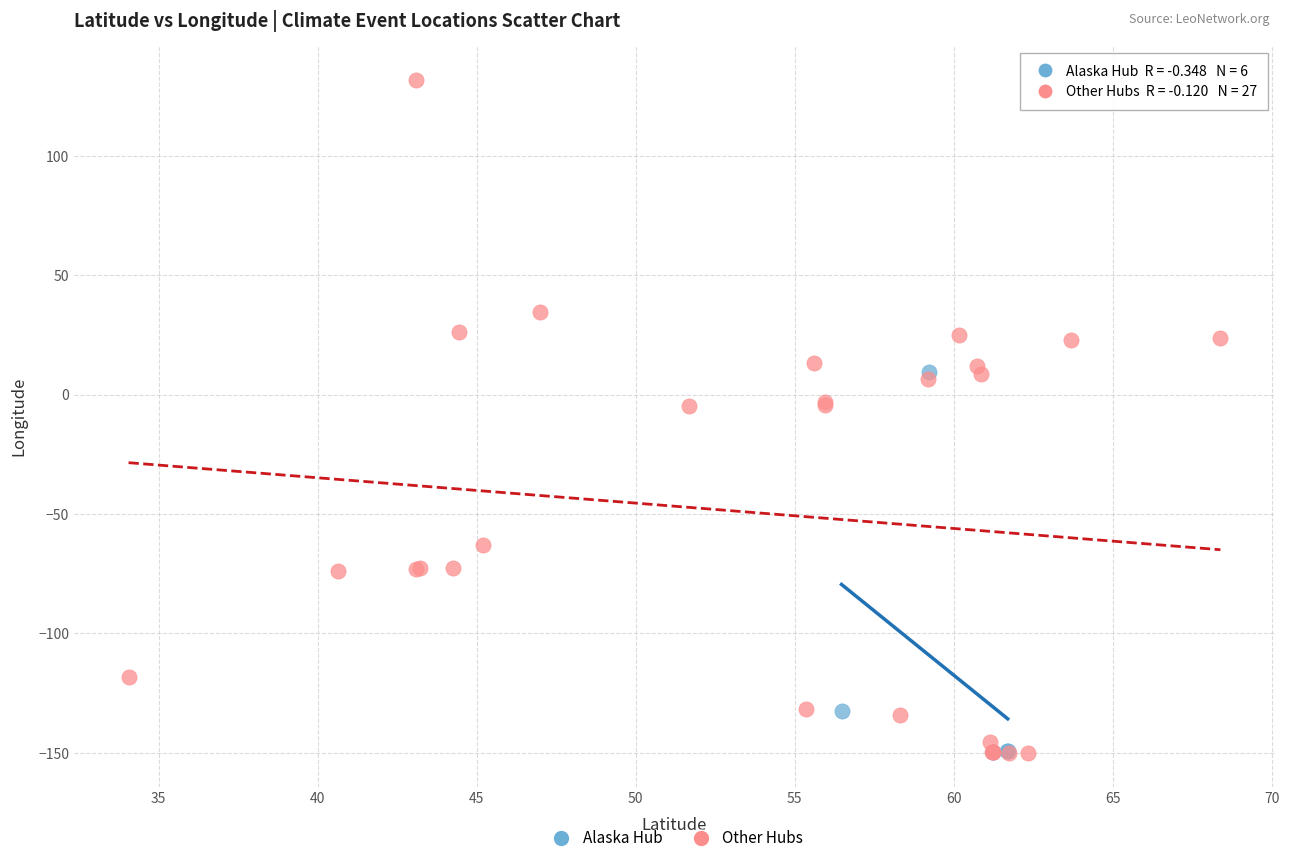

Which series reaches the maximum Y coordinate?

Other Hubs